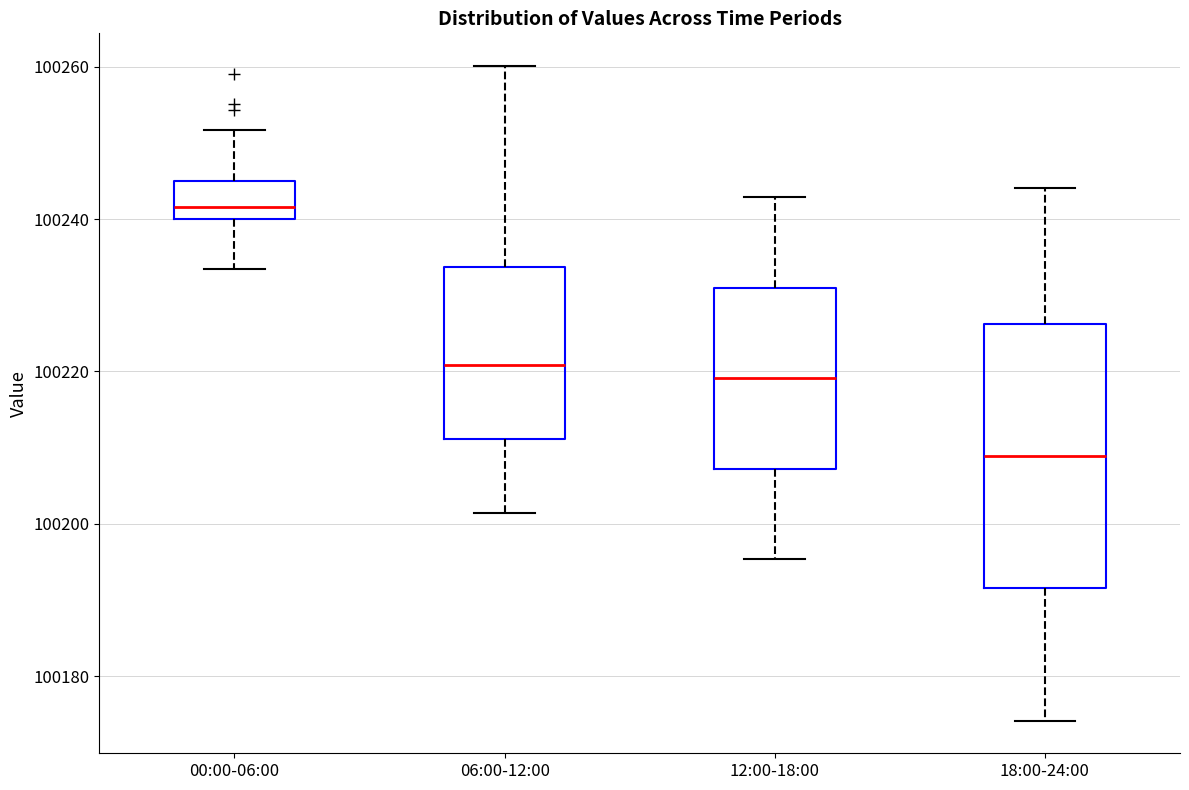

Reading left to right, read every box against the y-axis: the position of its median line, the range the box covers, and the ends of its whiskers. The values are not printed on the chart, so give them approximately, as read against the axis.

00:00-06:00: median 100242, box 100240 to 100246, whiskers 100234 to 100252
06:00-12:00: median 100220, box 100212 to 100234, whiskers 100202 to 100260
12:00-18:00: median 100220, box 100208 to 100232, whiskers 100196 to 100242
18:00-24:00: median 100208, box 100192 to 100226, whiskers 100174 to 100244